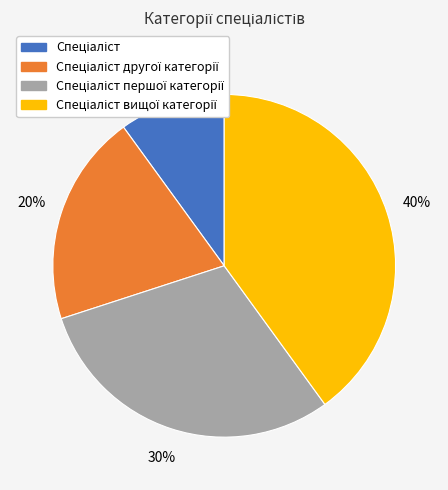

How many segments does this pie chart have?

4